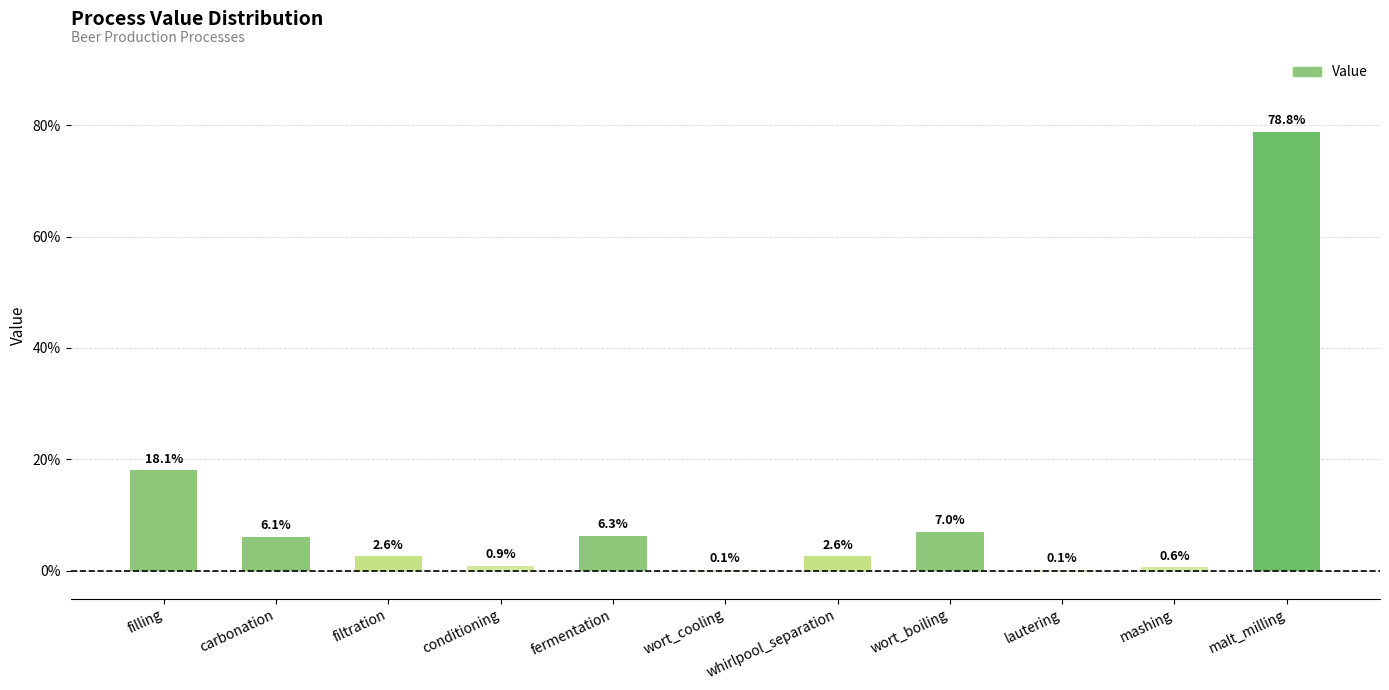

What position from the right is carbonation?

10